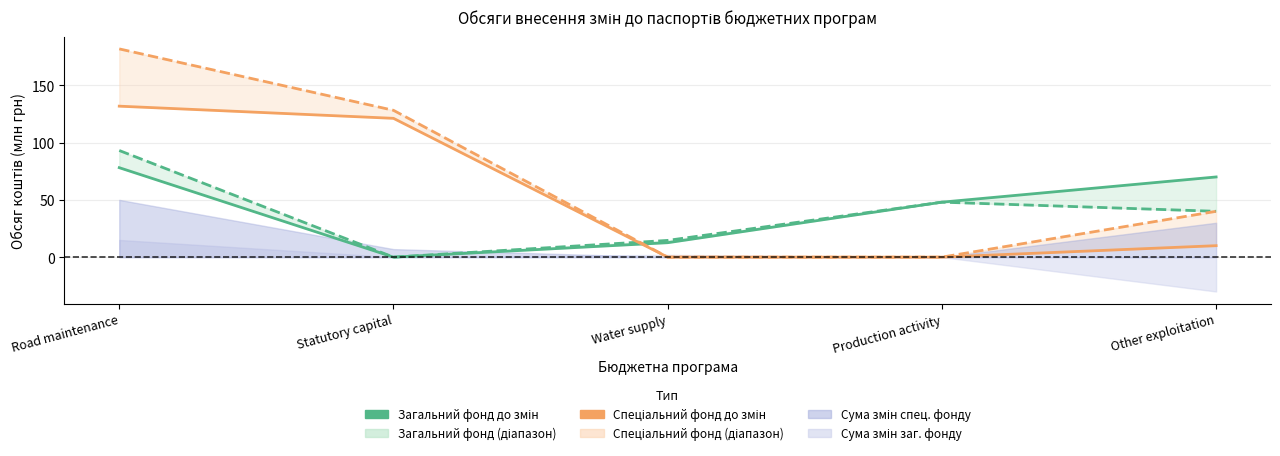

How many values in the Спеціальний фонд до змін series exceed 10?

2